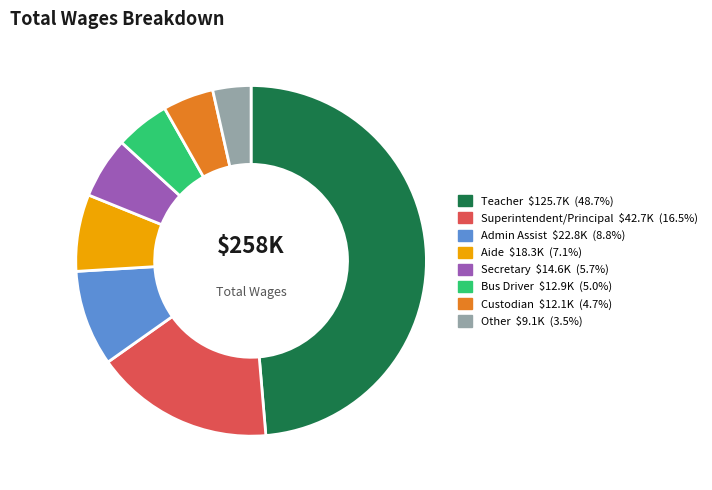

Count the number of slices in the pie.

8